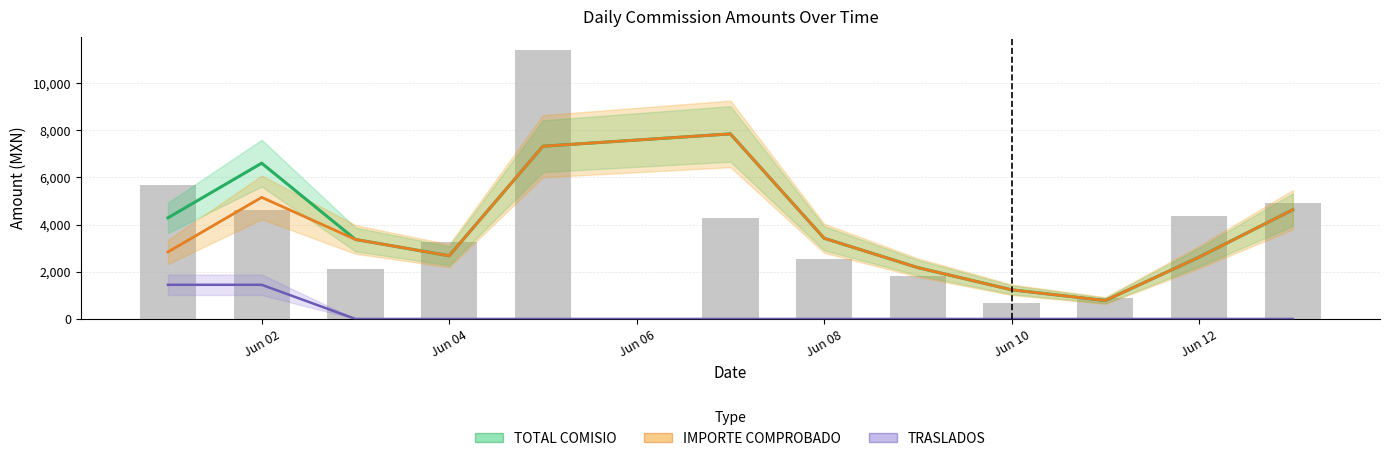

At how many categories does at least one series exceed 4058?

5